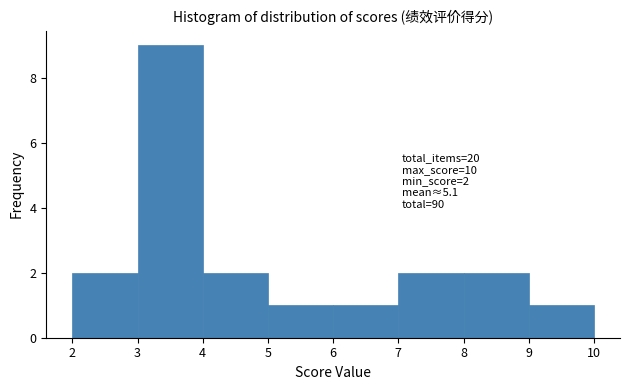

Which range on the x-axis has the tallest bar?

3 to 4